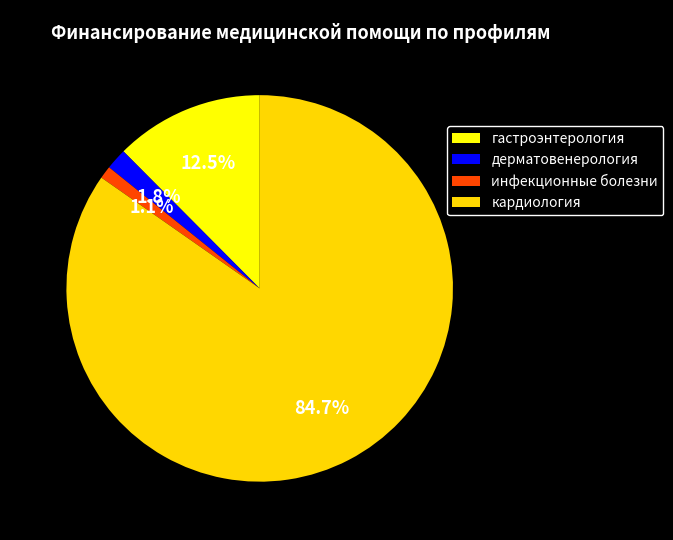

How many slices are in this pie chart?

4